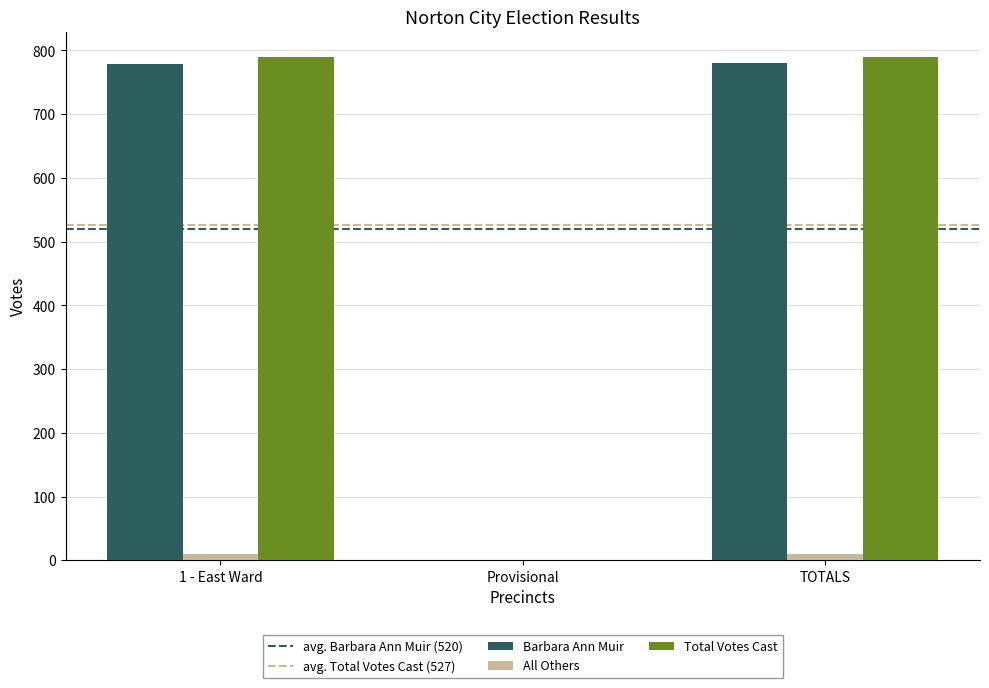

Count the number of data series in this chart.

3